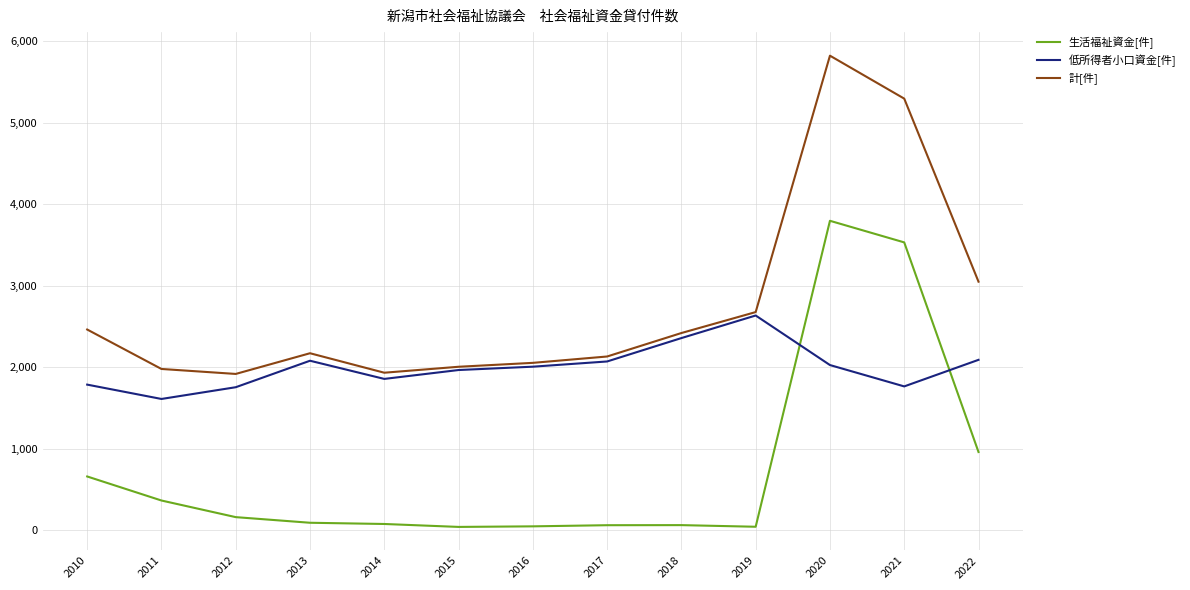

The value of 計[件] at 2018 is 2419. True or false?

True